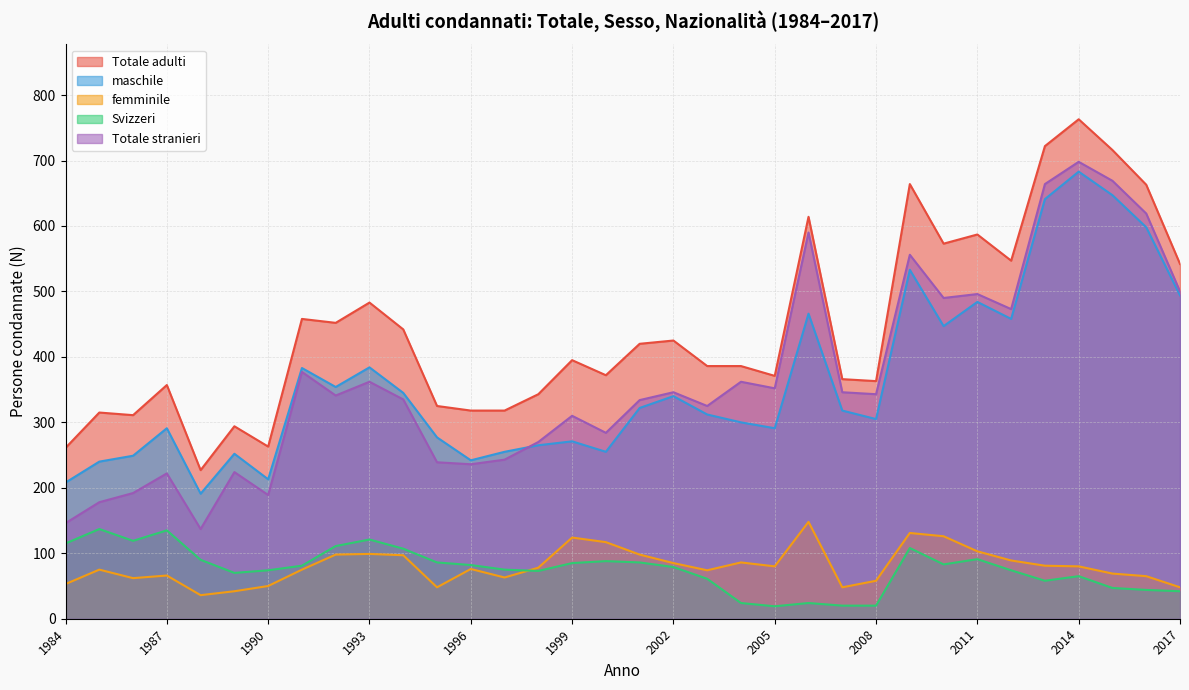

Between 2004 and 2010, which series saw the biggest shift?

Totale adulti